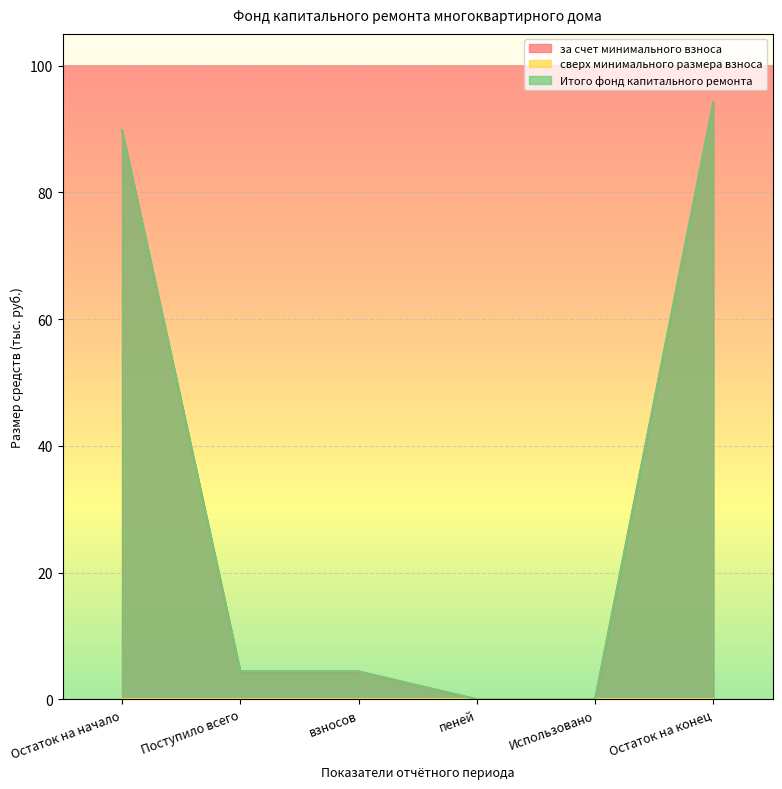

How many values in Итого фонд капитального ремонта are above zero?

4